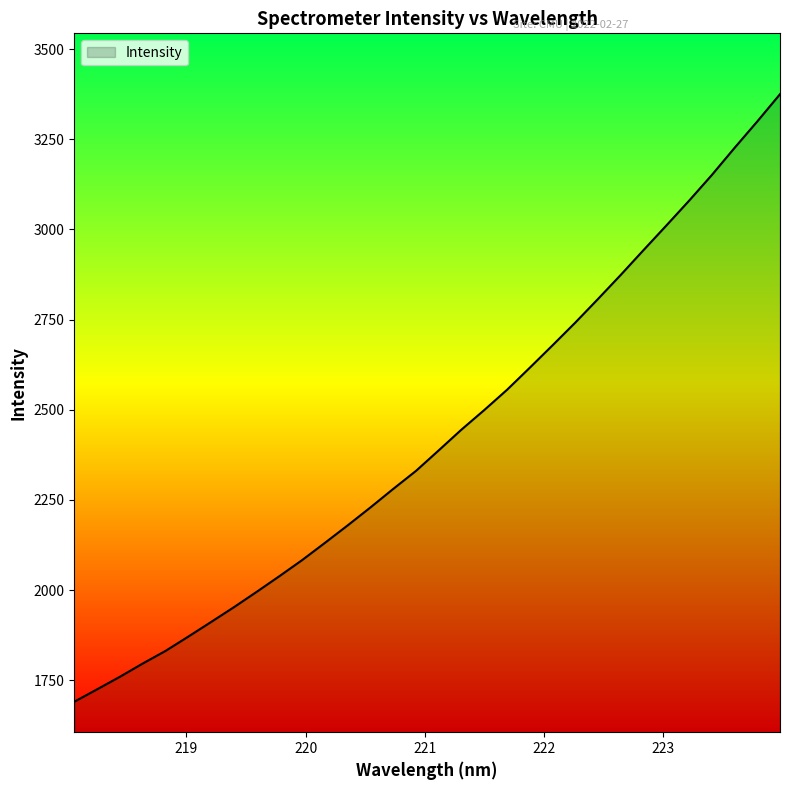

What is the maximum value shown in the chart?

3374.9